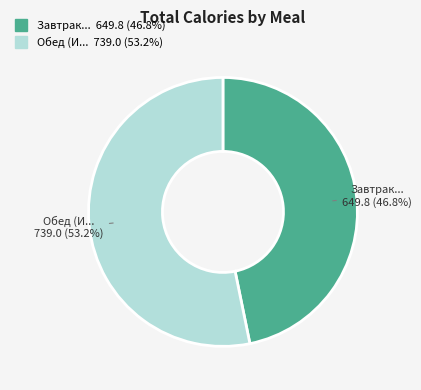

Which slice is the smallest?

Завтрак (ИТОГО)